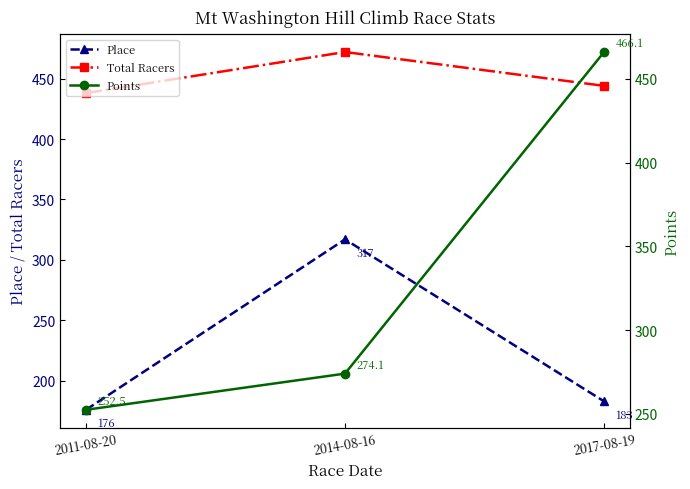

At which label is Total Racers closest to 455?

2017-08-19